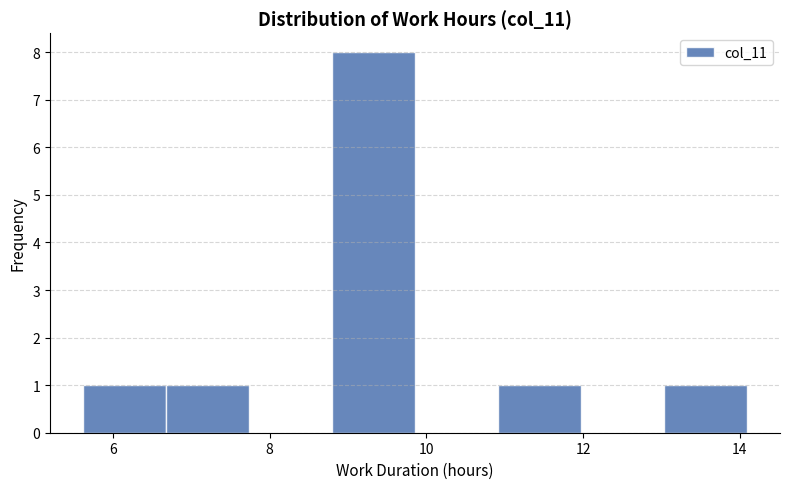

Reading left to right, transcribe this chart: for each bar, give the range it covers on the x-axis and its height. Neither the bar edges nor the heights are printed on the chart, so give them approximately, as read against the axes.

5.6 to 6.6: 1
6.6 to 7.8: 1
7.8 to 8.8: 0
8.8 to 9.8: 8
9.8 to 11.0: 0
11.0 to 12.0: 1
12.0 to 13.0: 0
13.0 to 14.0: 1